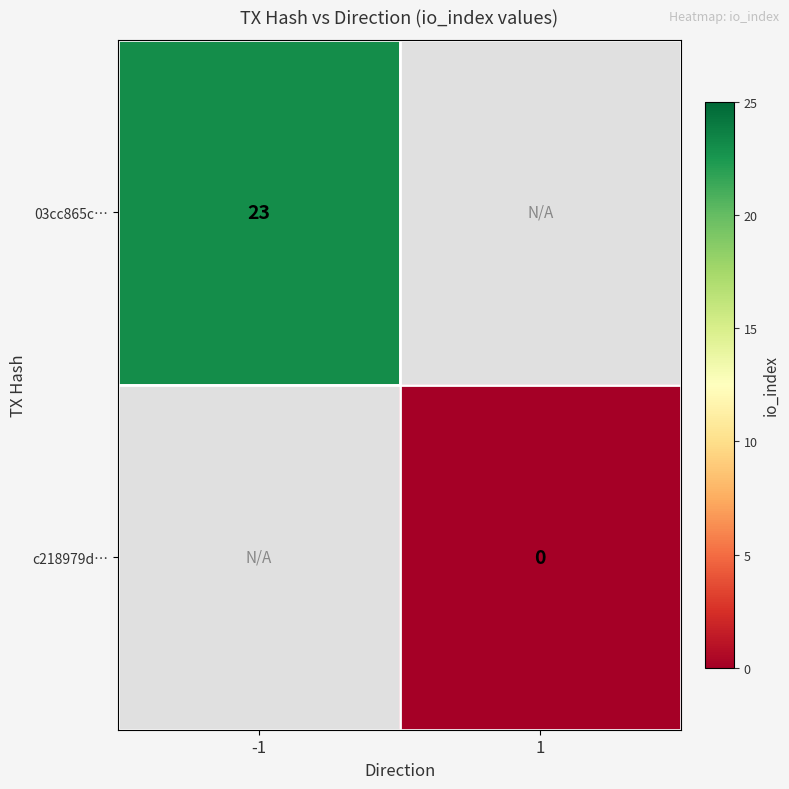

At how many categories does at least one series exceed 0?

1